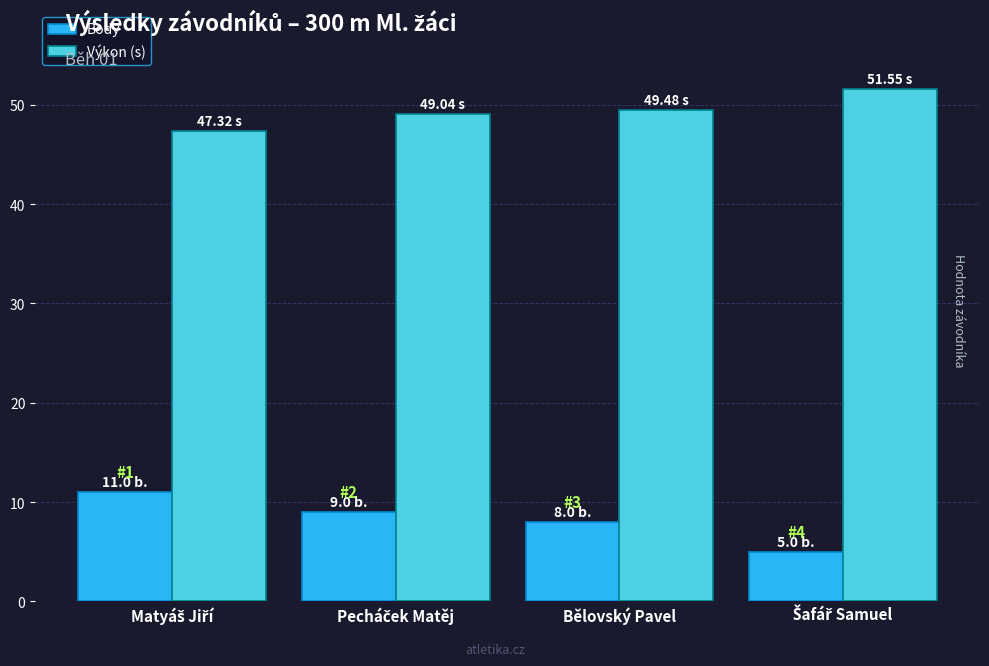

At how many categories does at least one series exceed 13?

4